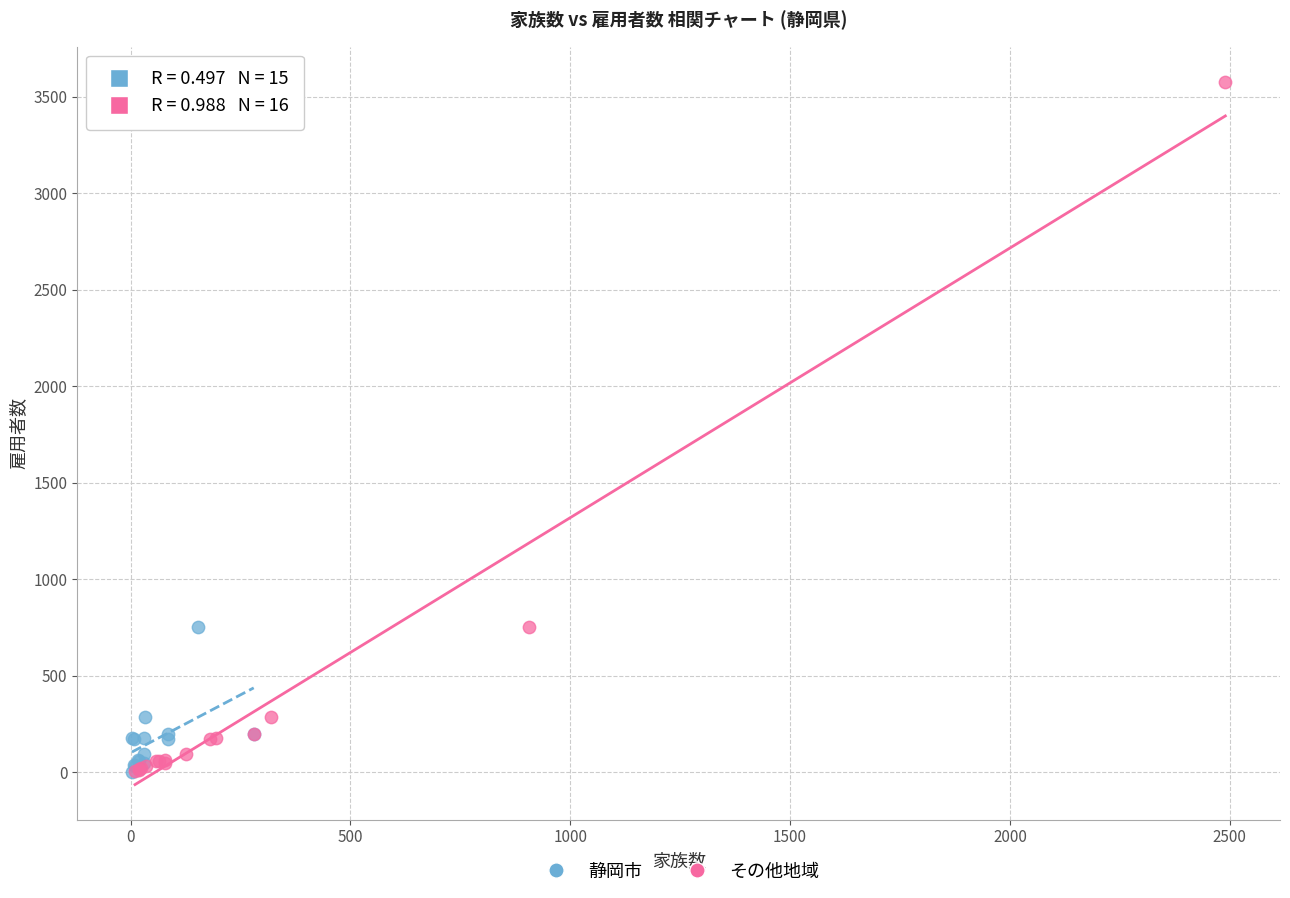

Which series has the largest Y range (max minus min)?

その他地域